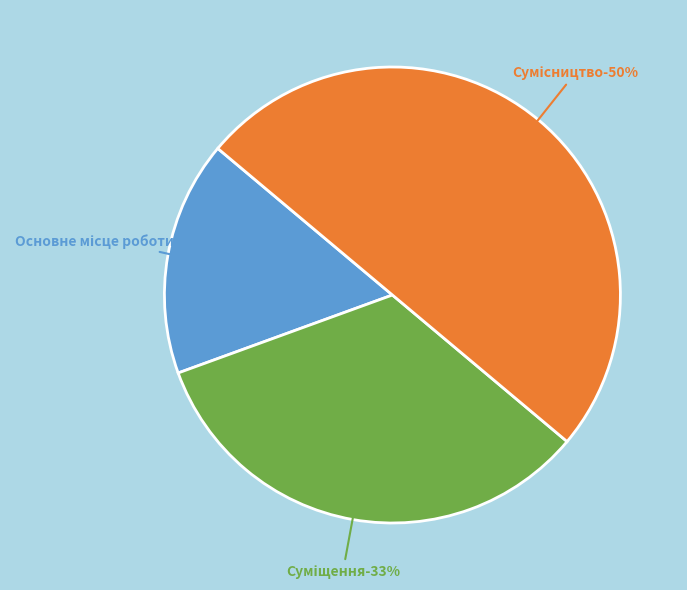

Rank the categories by value from lowest to highest.

Основне місце роботи, Суміщення, Сумісництво